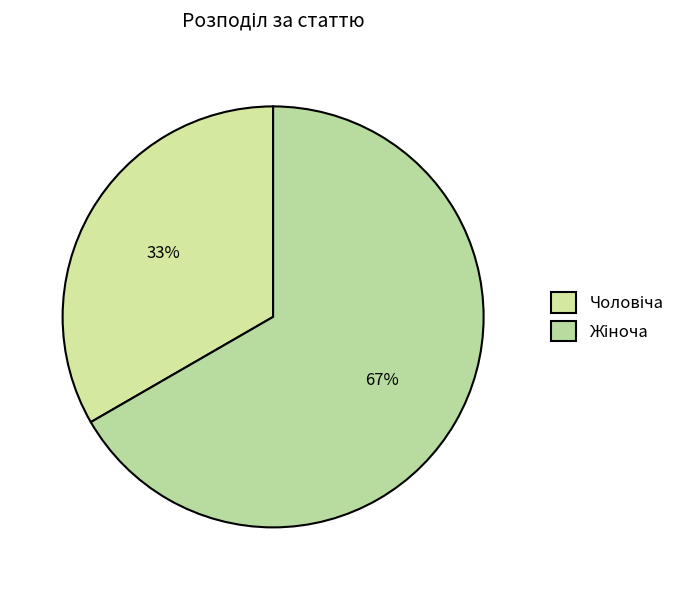

What percentage is the Жіноча slice, to the nearest percent?

67%